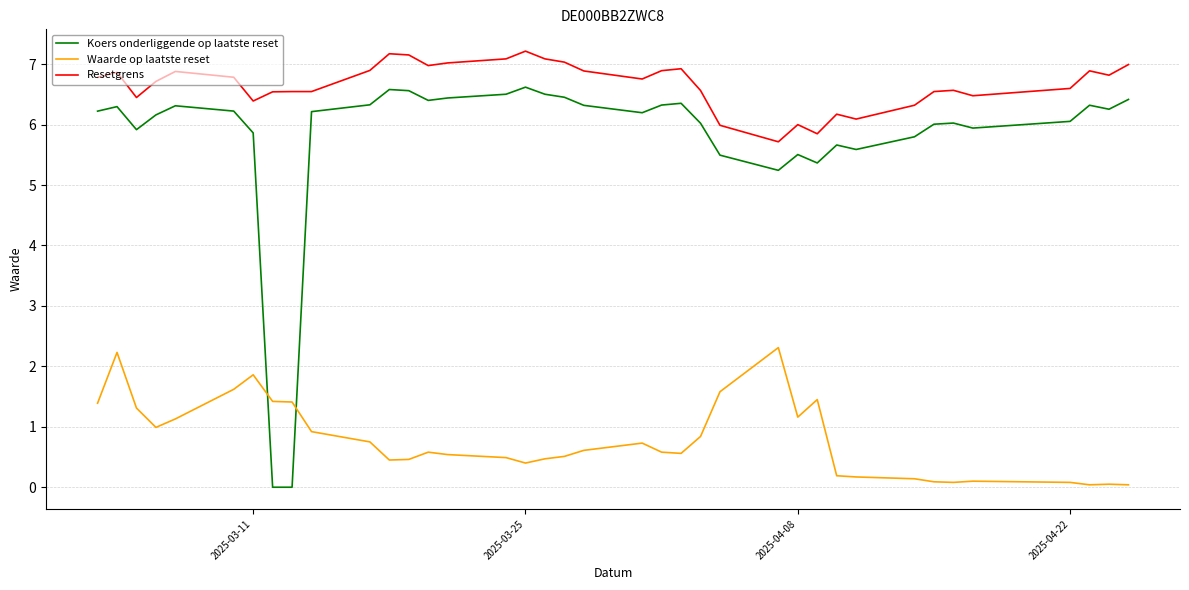

Which series has the largest total across all categories?

Resetgrens